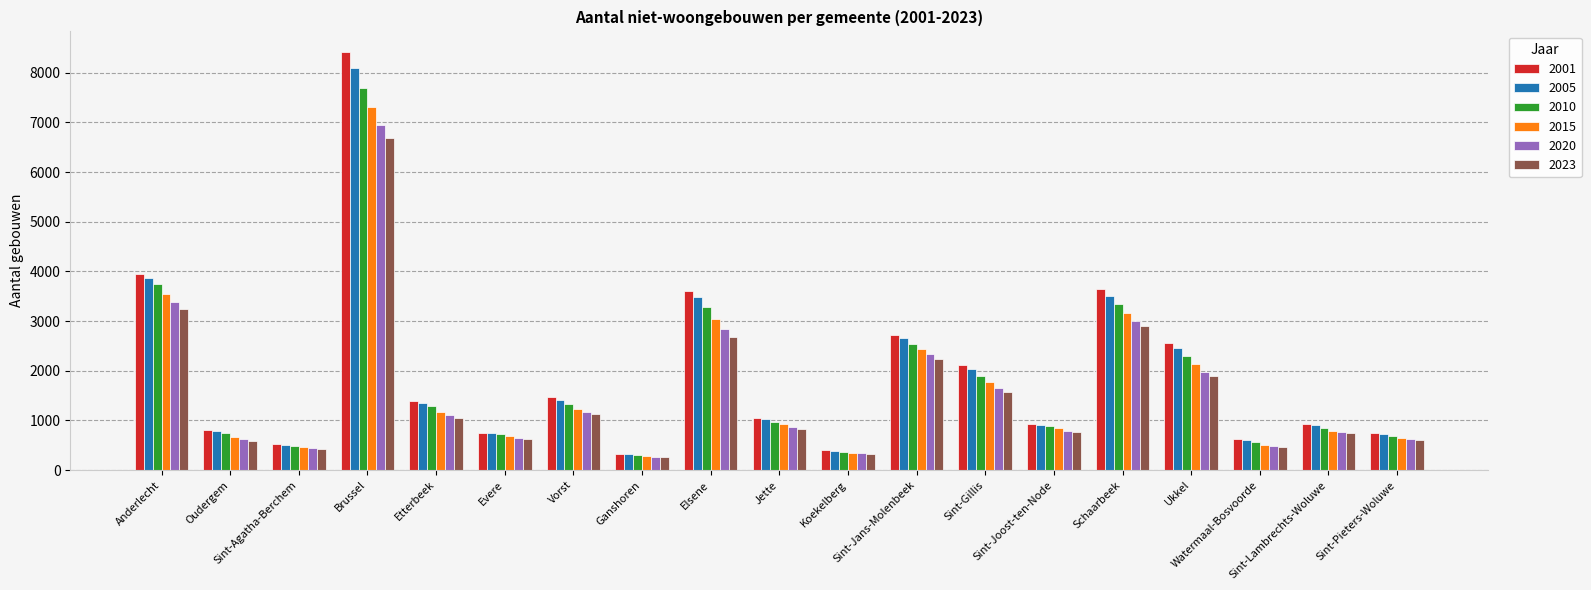

Between Etterbeek and Sint-Pieters-Woluwe, which series saw the biggest shift?

2001